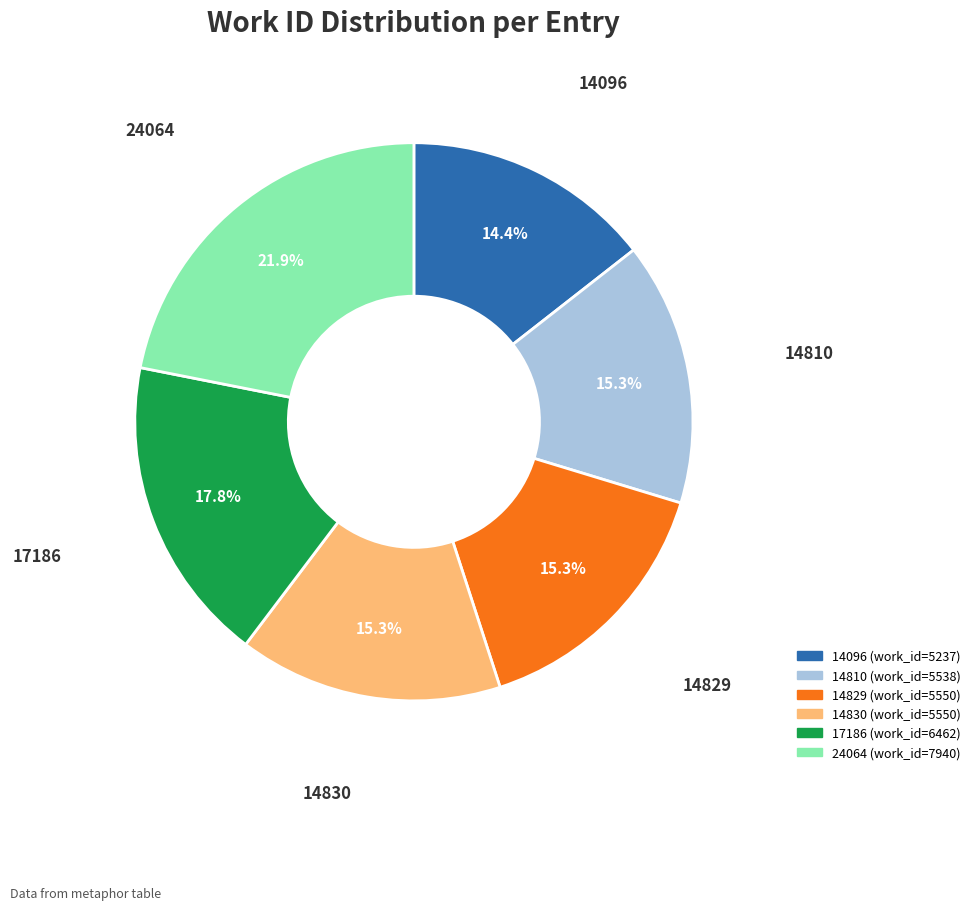

Combined, what portion of the pie is 14829 and 17186?

33.1%